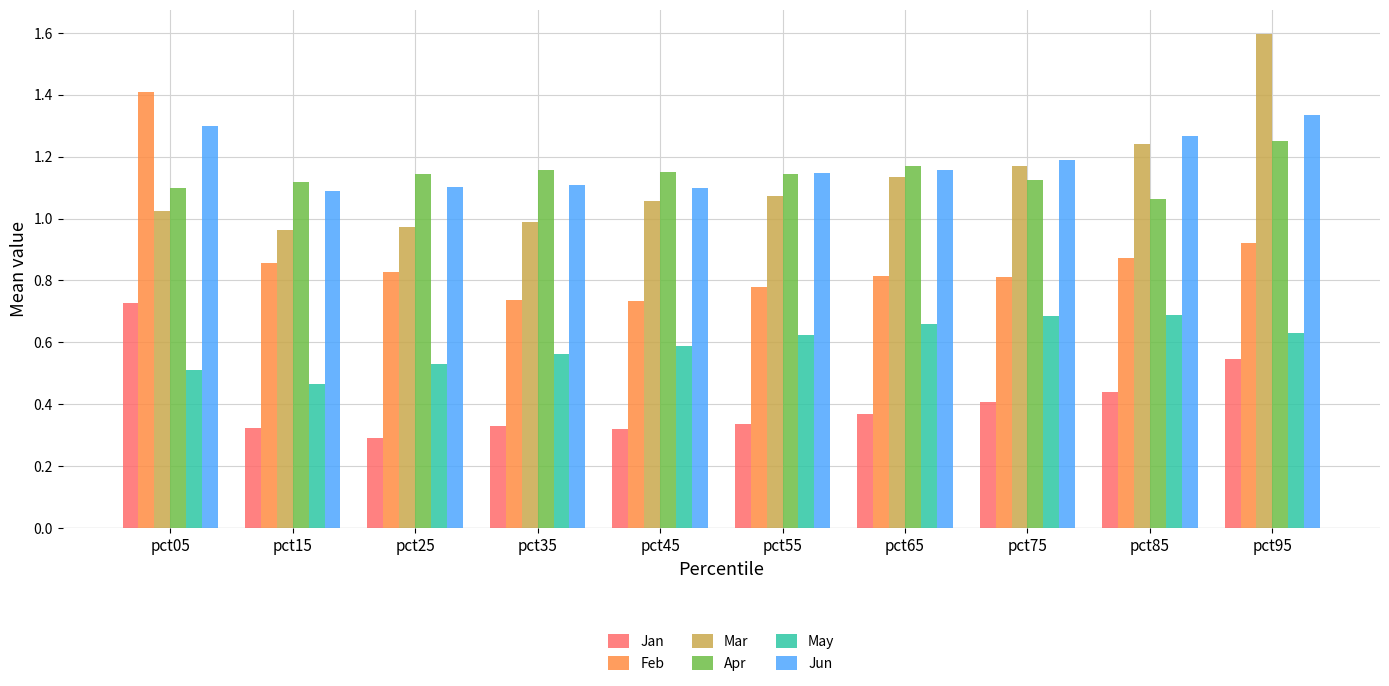

Rank the series at pct95 from highest to lowest value.

Mar, Jun, Apr, Feb, May, Jan